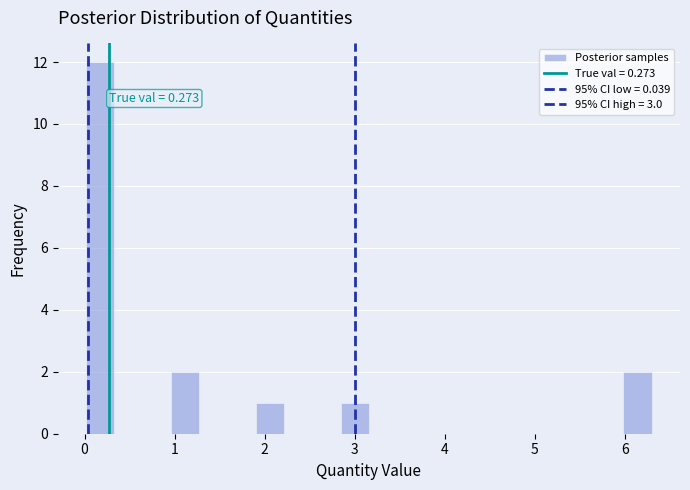

Around what value on the x-axis is the tallest bar? Give the approximate position of its centre, as read against the axis.

0.2